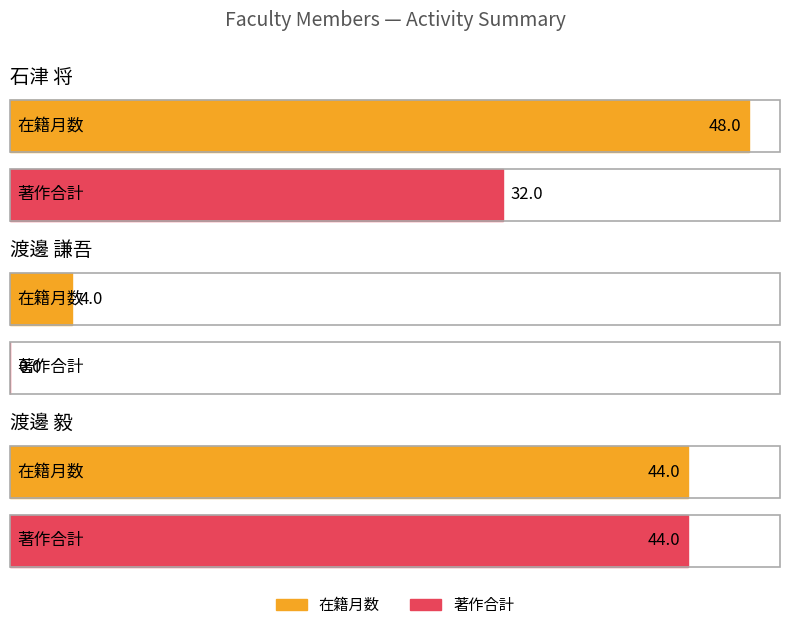

What is the label of the 2nd bar from the right?

渡邊 謙吾